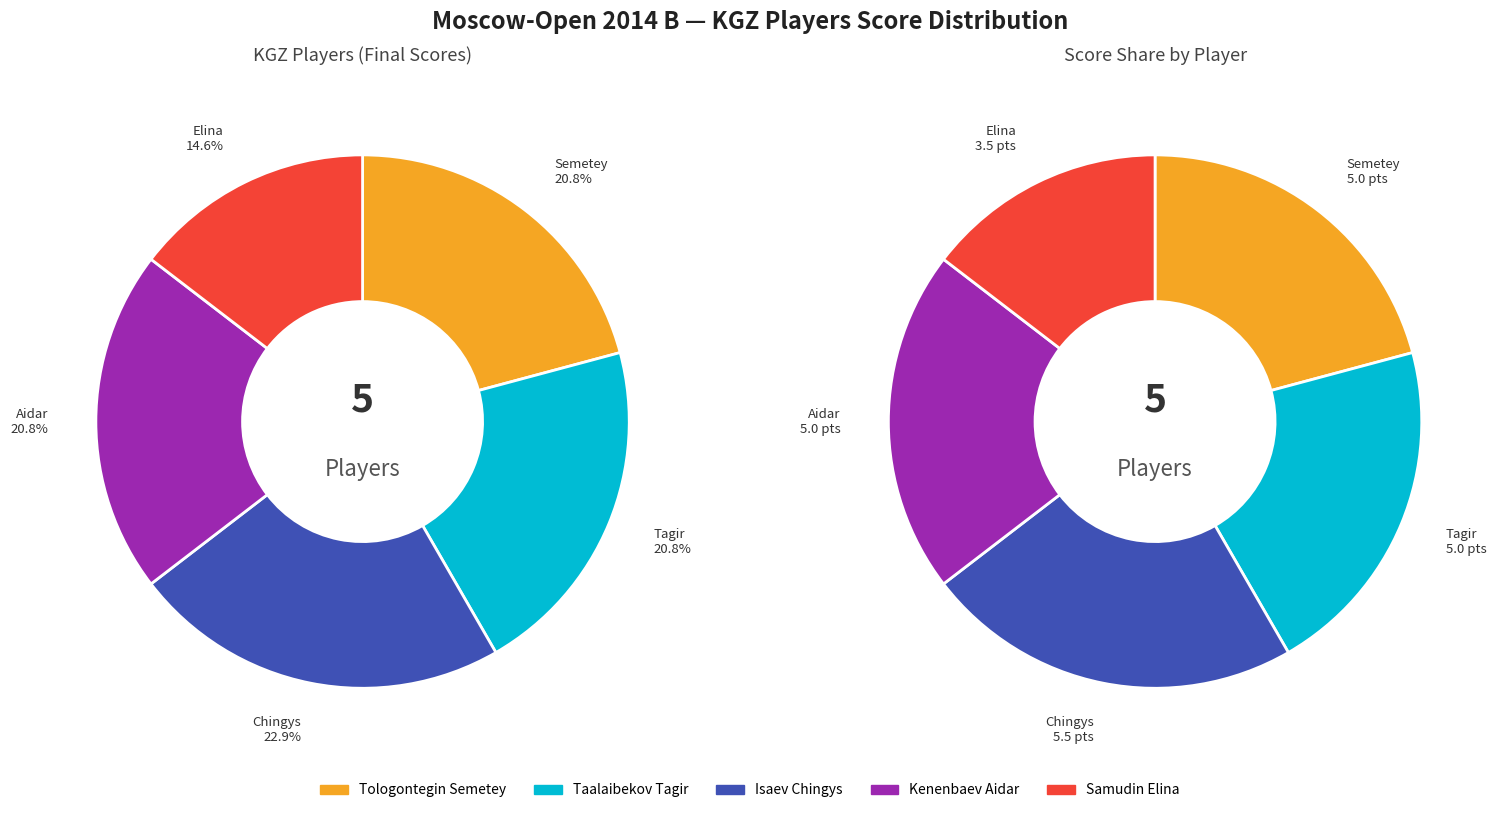

To the nearest percent, what percentage of the pie is Tologontegin Semetey?

21%